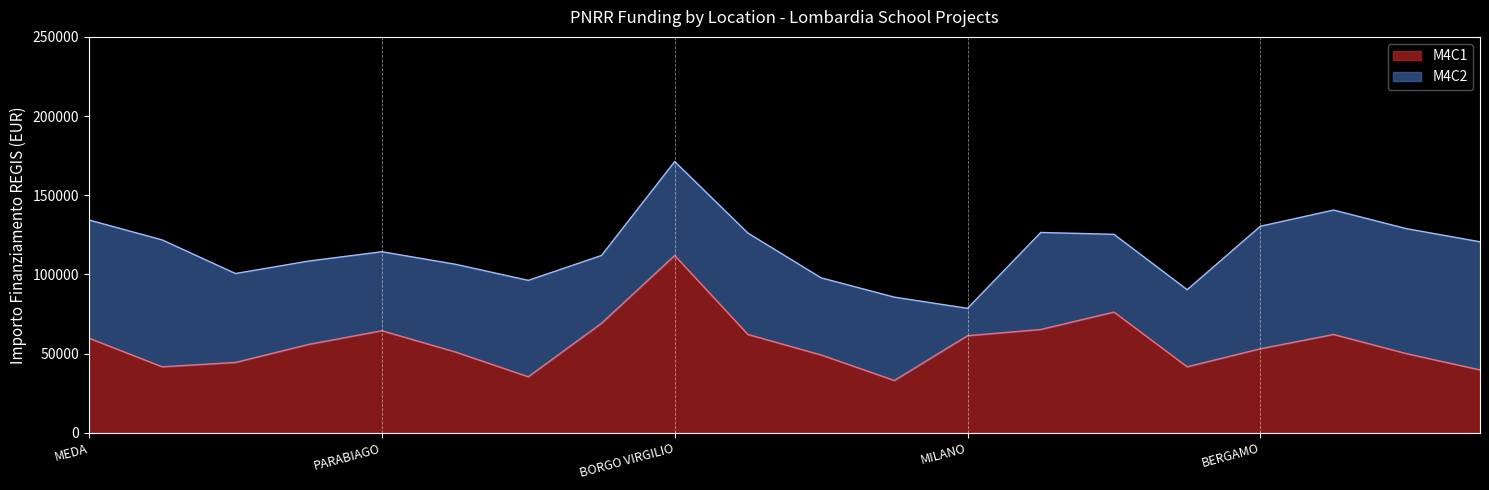

The value of M4C1 at BORGO VIRGILIO is 35257.4. True or false?

False